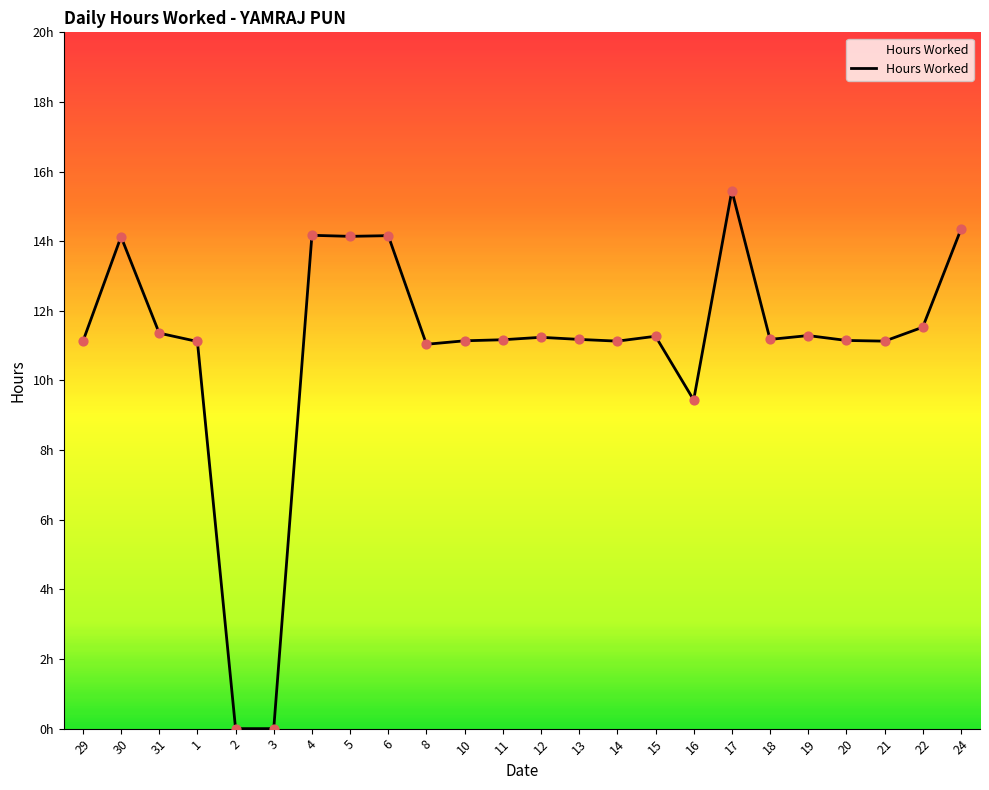

Between 11 and 16, which is larger?

11